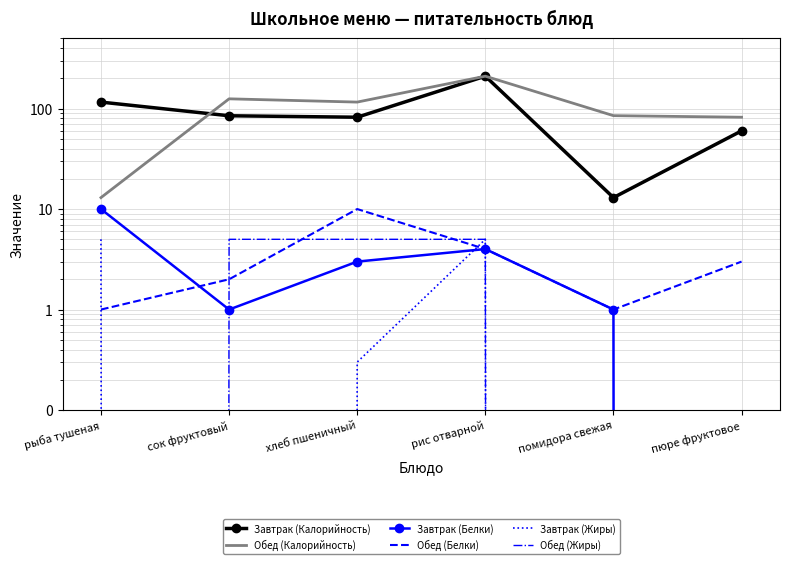

True or false: Обед (Калорийность) and Завтрак (Жиры) intersect in this chart.

False